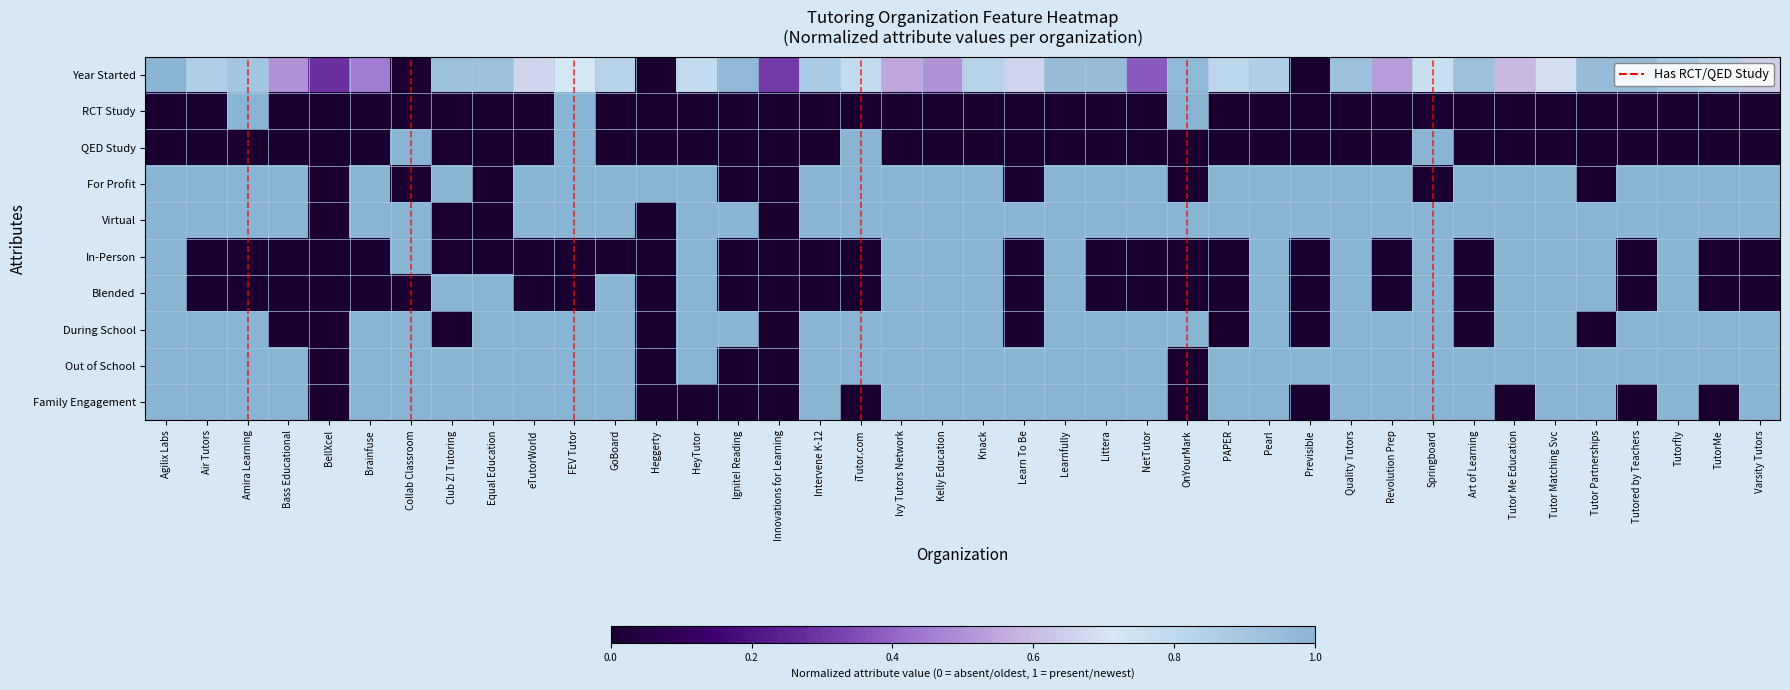

Which series has the largest total across all categories?

Virtual